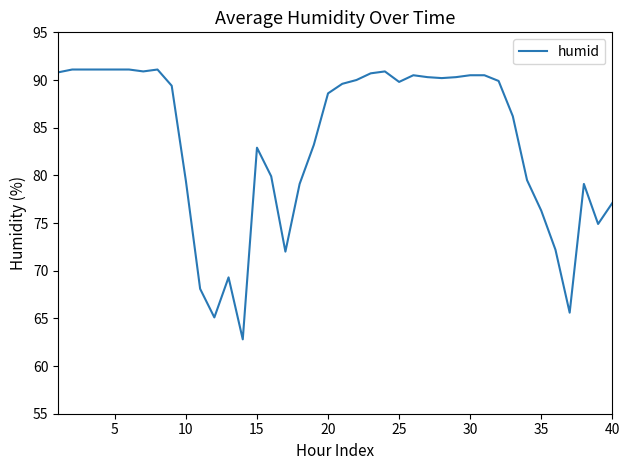

What is the maximum value shown in the chart?

91.1